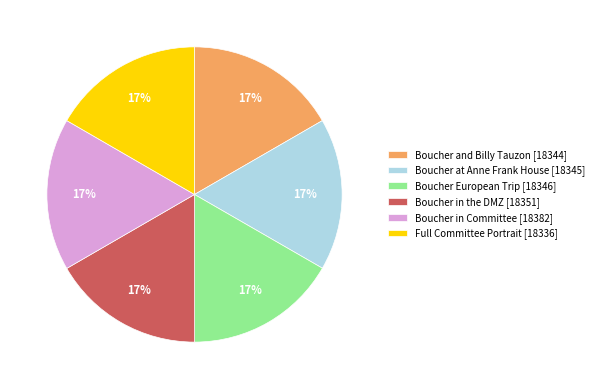

To the nearest percent, what portion does Boucher European Trip [18346] represent?

17%